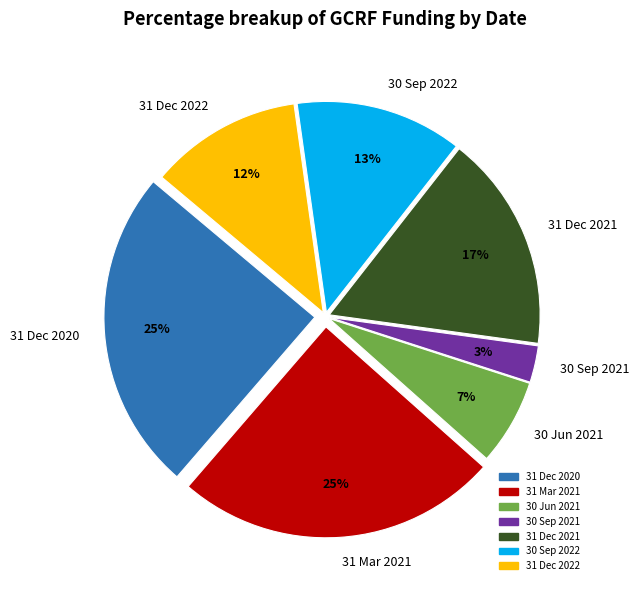

To the nearest percent, what is the average slice percentage?

14%